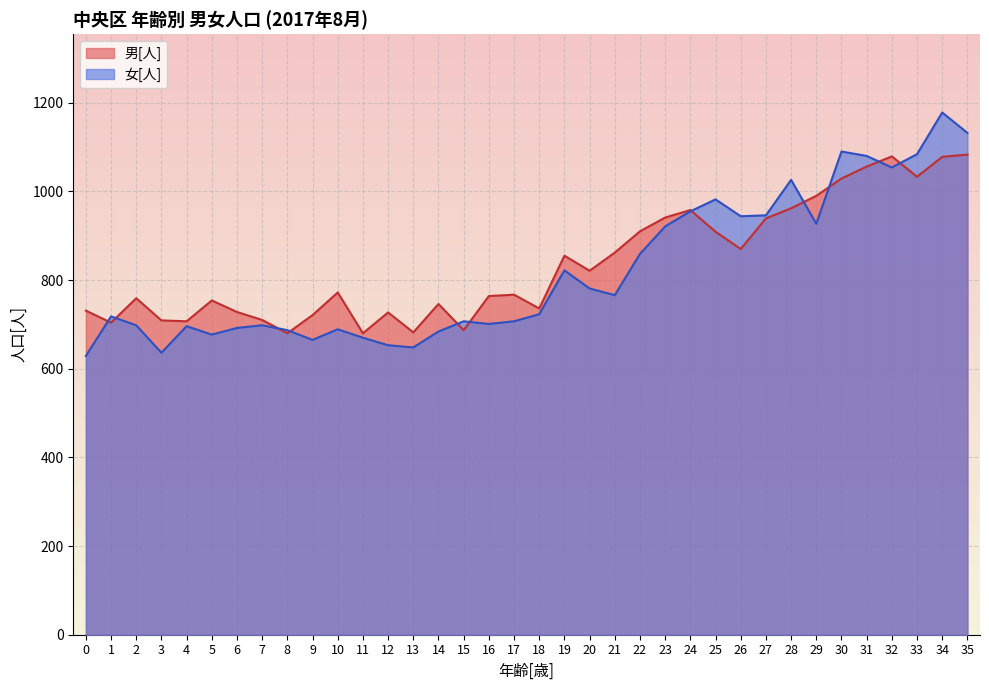

Is the value of 男[人] at 4 greater than the value of 女[人] at 3?

Yes